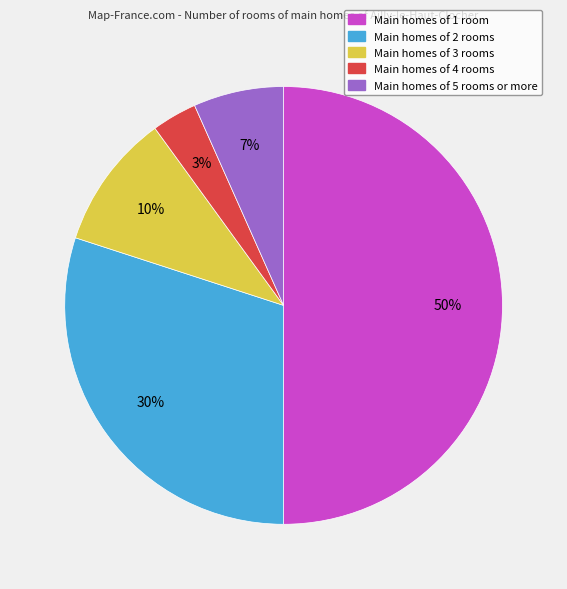

To the nearest percent, what is the difference between the largest and smallest slice percentages?

47%